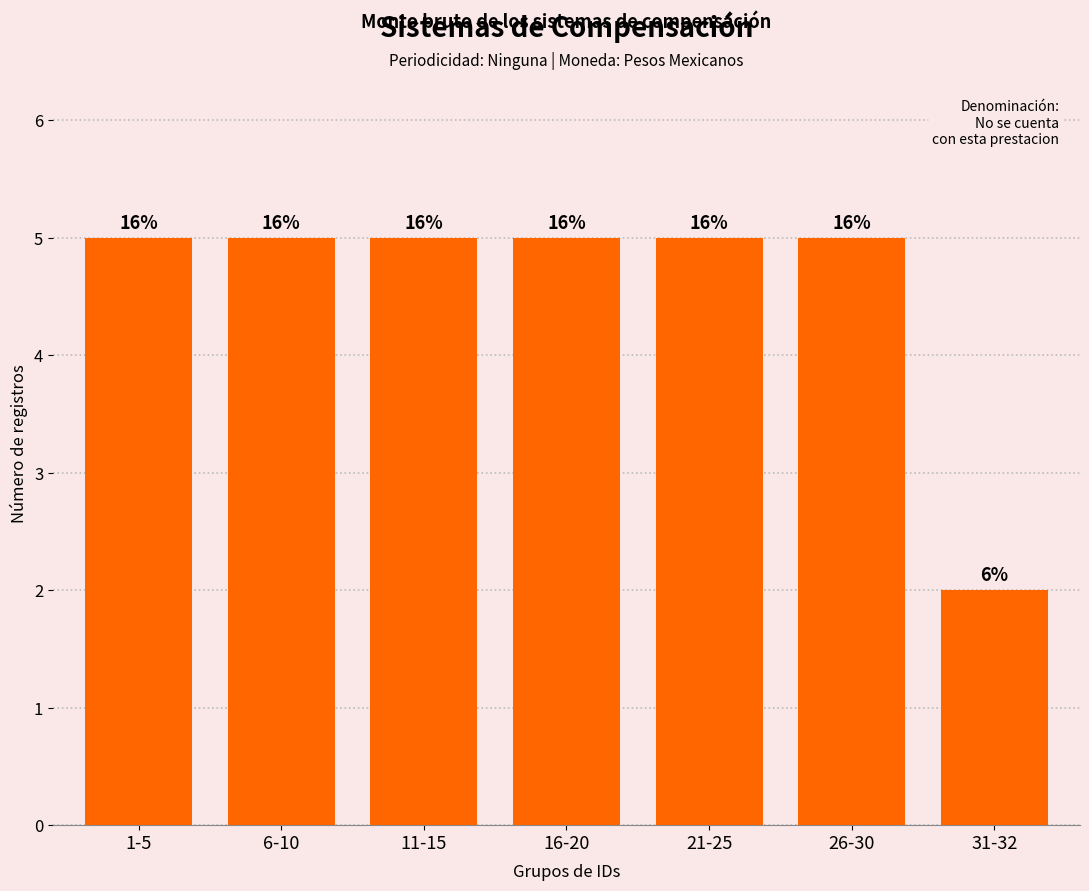

List the labels in order of value, largest first.

1-5, 6-10, 11-15, 16-20, 21-25, 26-30, 31-32